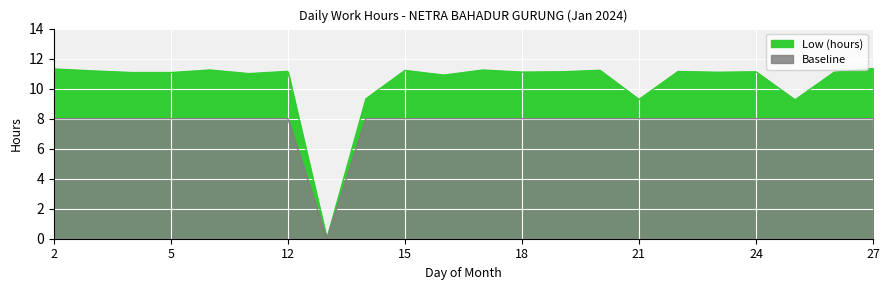

True or false: Baseline and Low (hours) intersect in this chart.

False